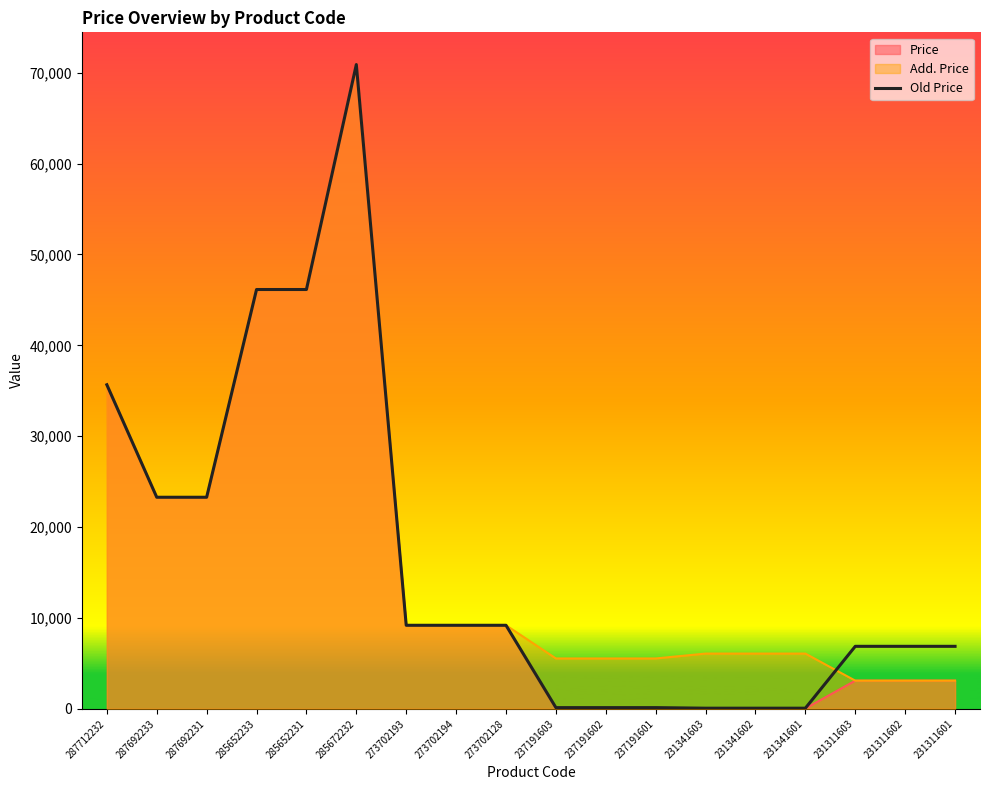

How many lines are shown in the chart?

3